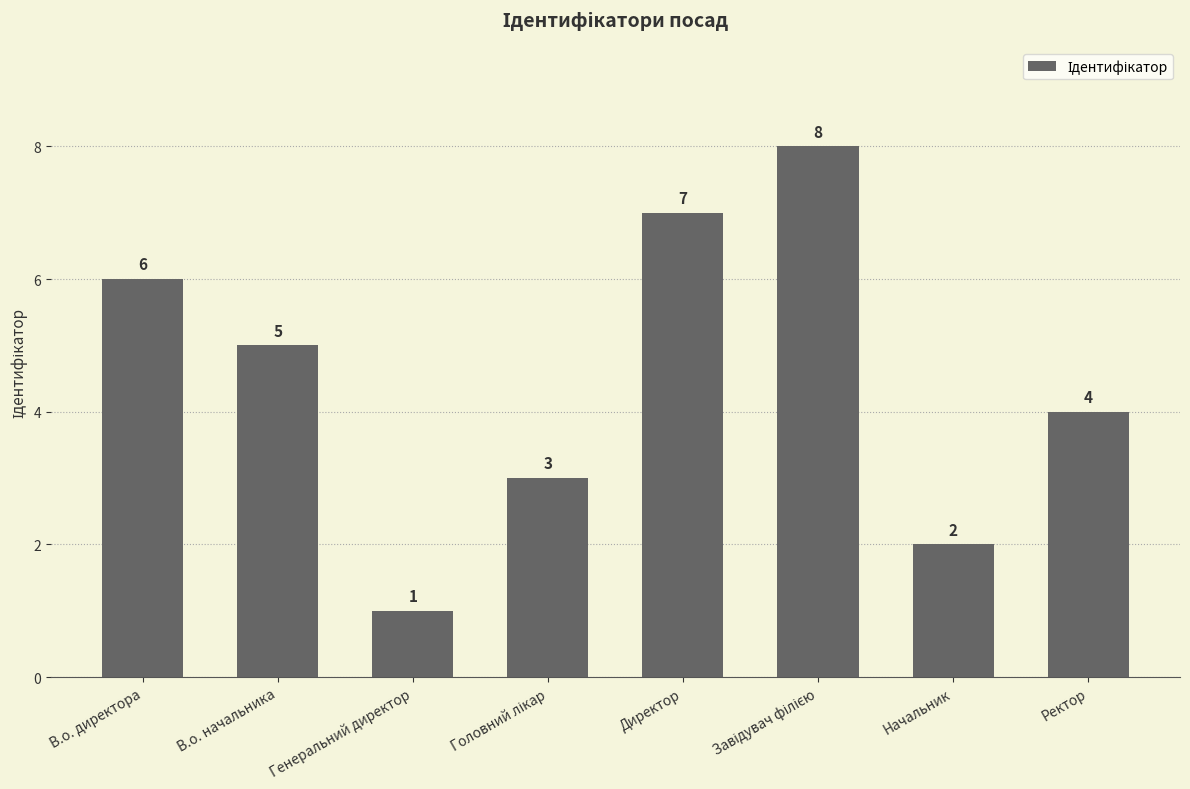

Reading left to right, what are all the values shown in this chart?

6	5	1	3	7	8	2	4